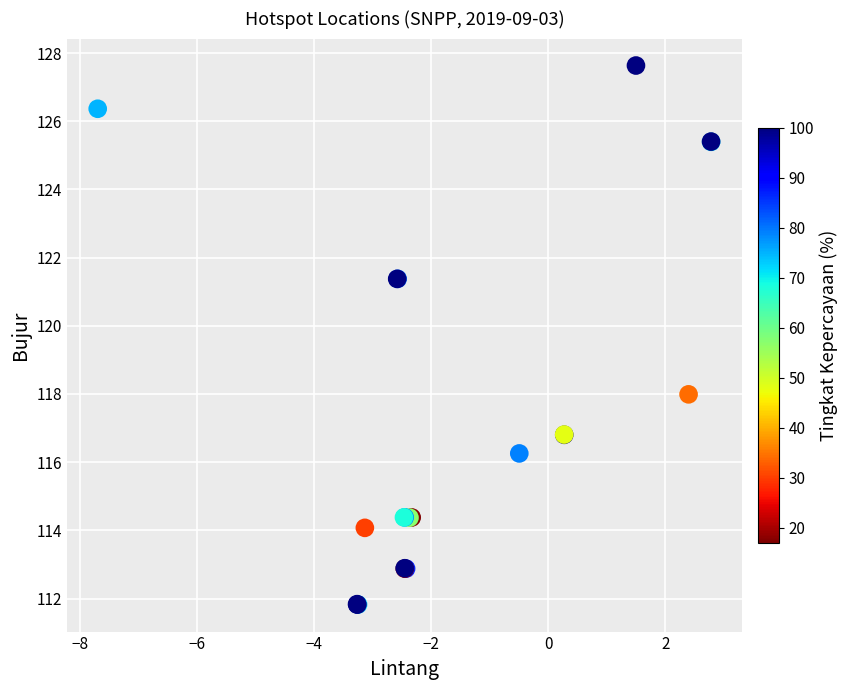

What Y value in the scatter plot is closest to 119?

118.0